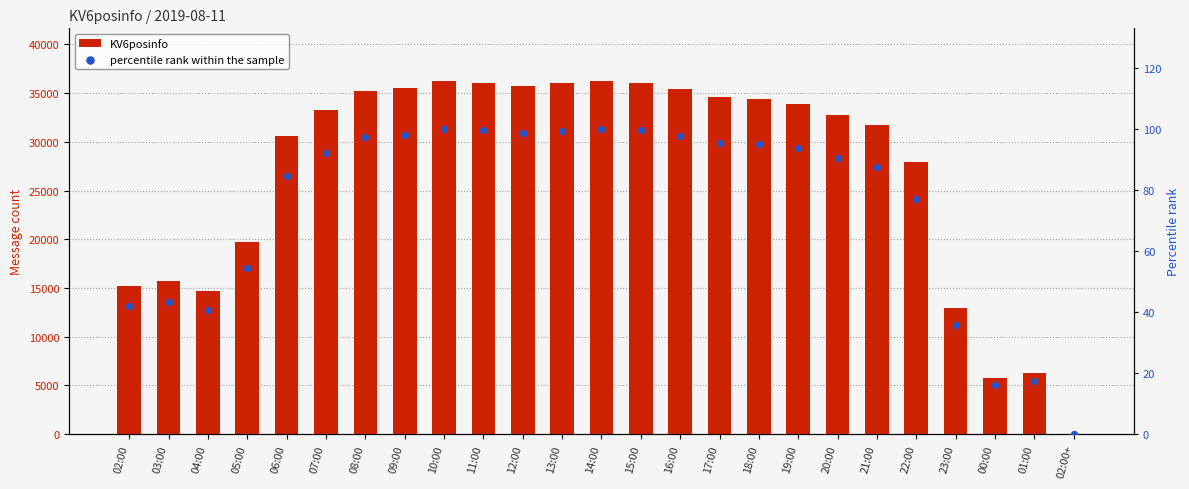

Which series reaches the minimum Y coordinate?

percentile rank within the sample